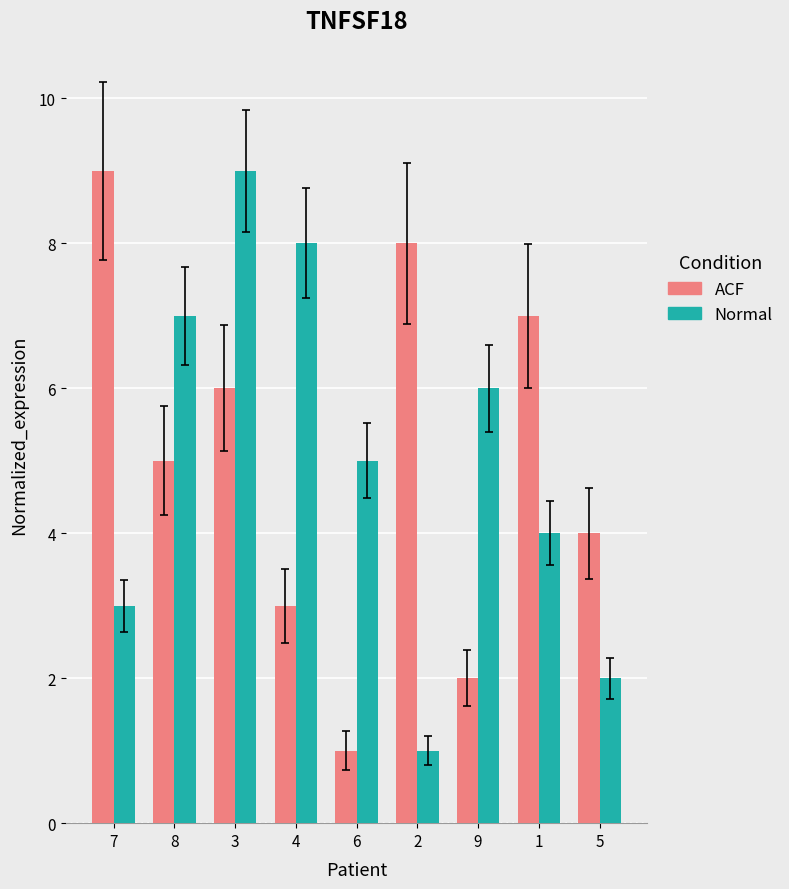

Reading right to left, what are all the values shown in this chart?

ACF: 4	7	2	8	1	3	6	5	9
Normal: 2	4	6	1	5	8	9	7	3